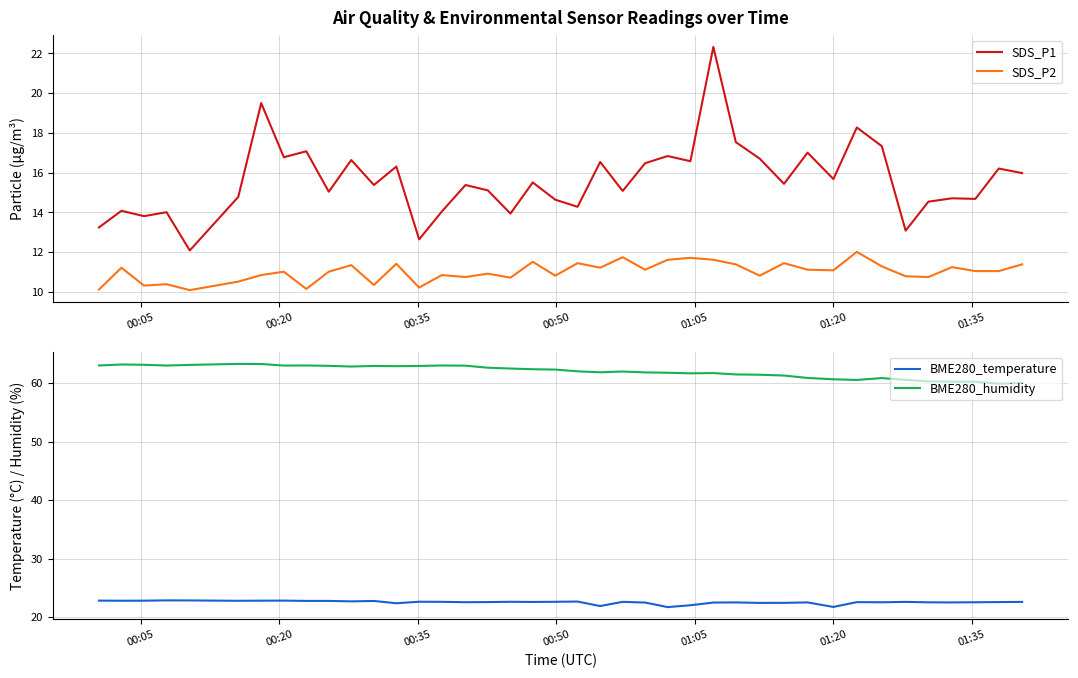

What is the minimum value shown in the chart?

10.1